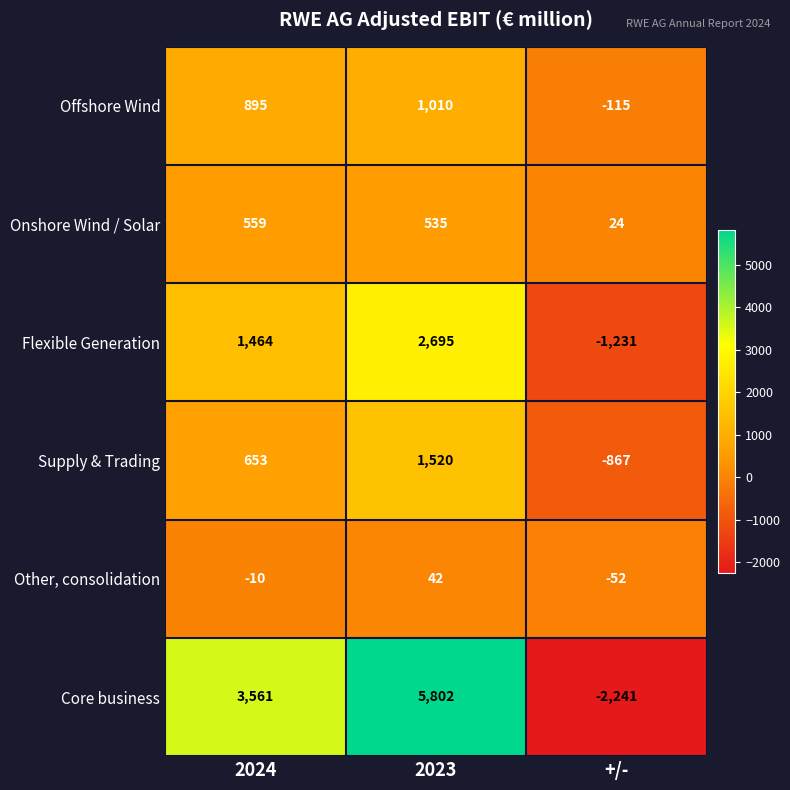

Between 2024 and 2023, which series saw the biggest shift?

Core business